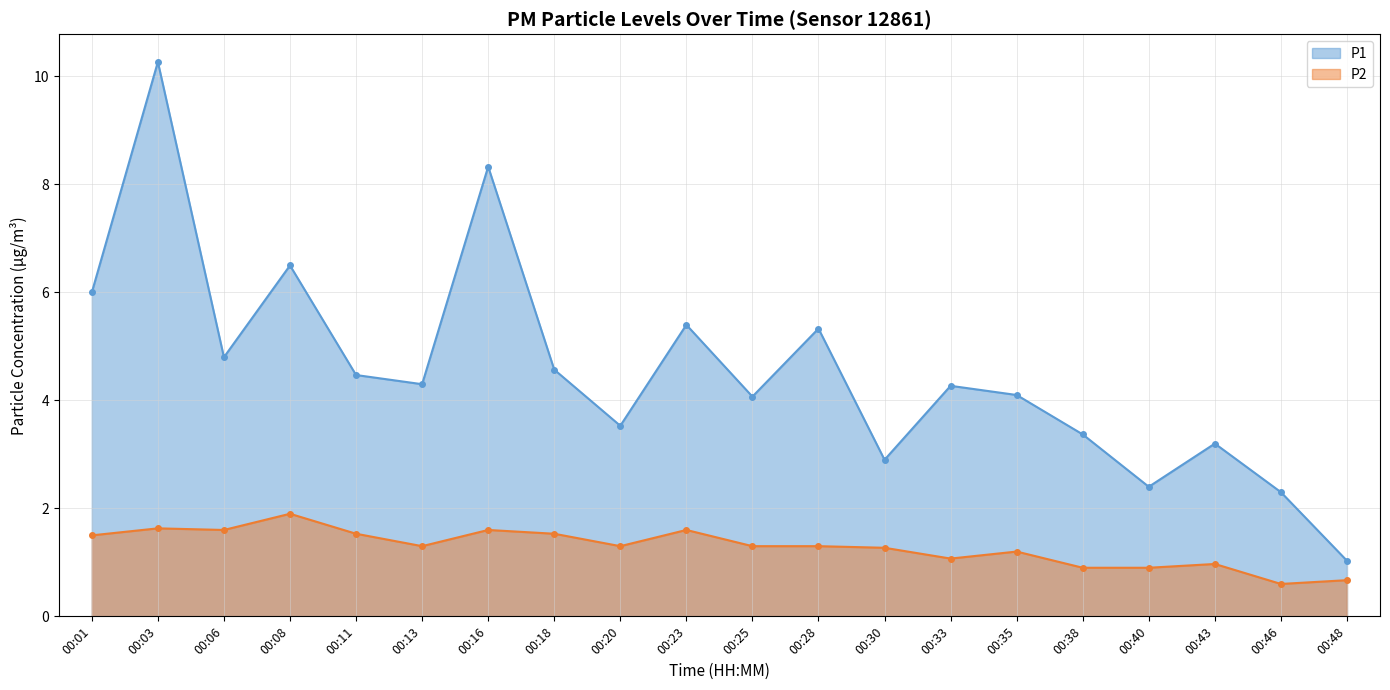

What is the sum of the P1 values at 00:11 and 00:30?

7.4